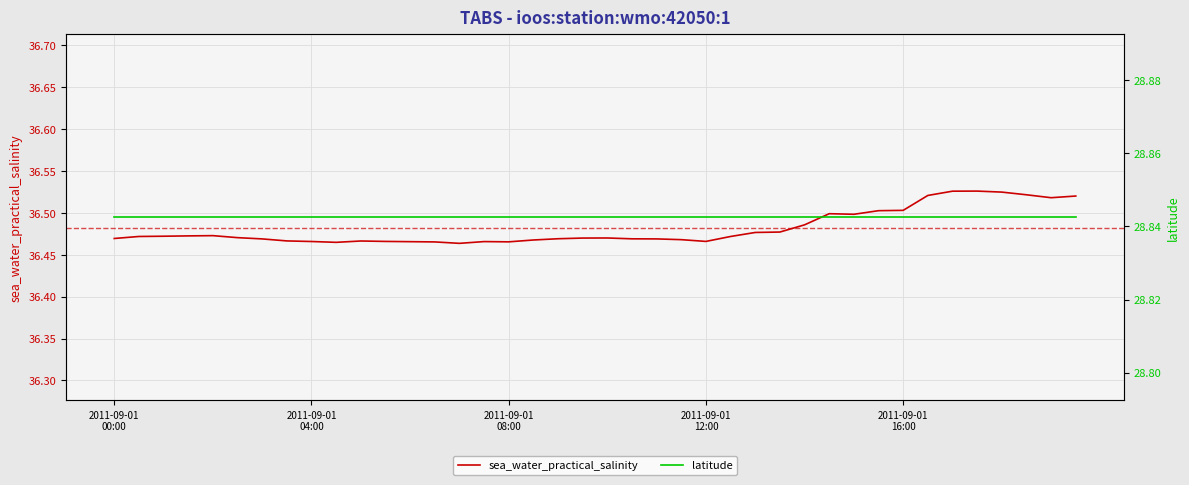

At how many categories does at least one series exceed 33?

40